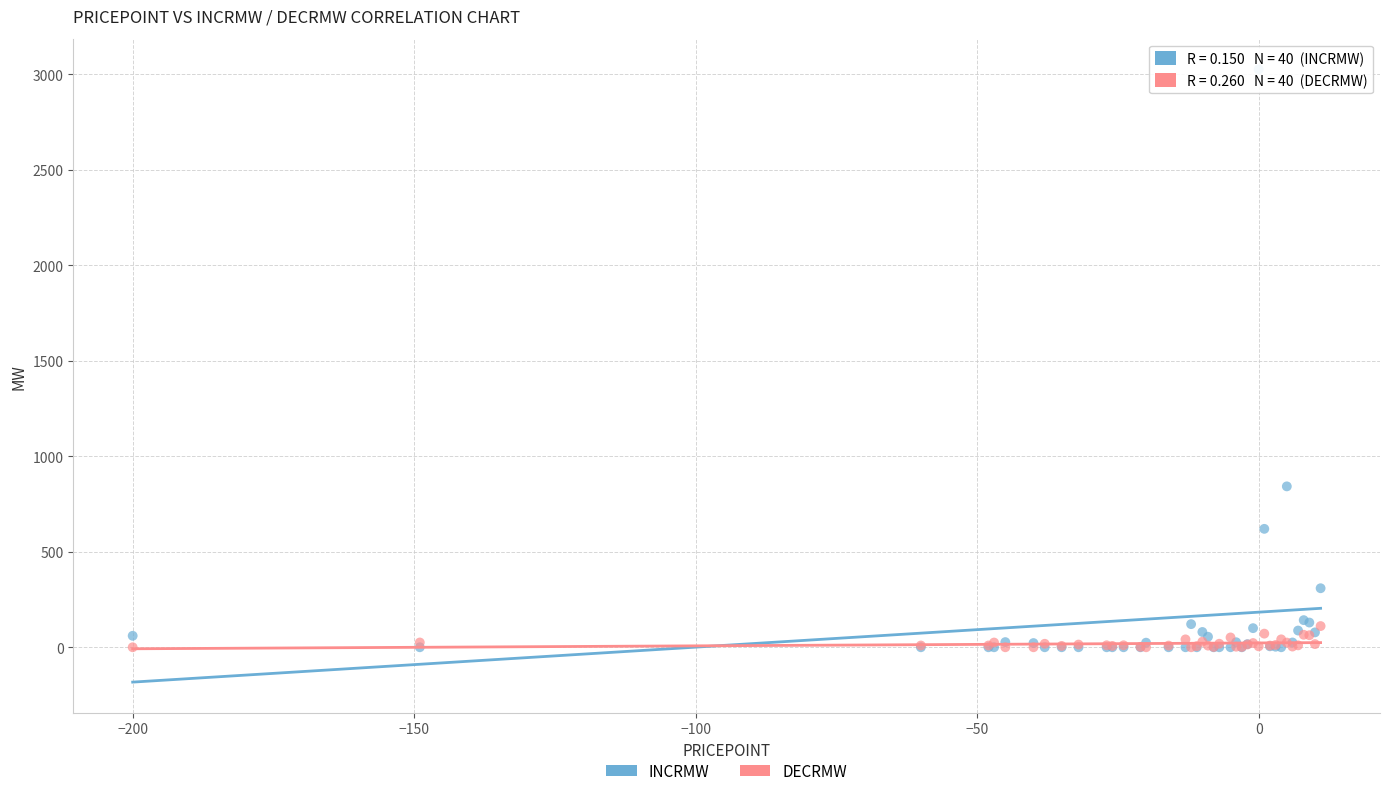

In the INCRMW series, what Y value is closest to 1512?

842.4